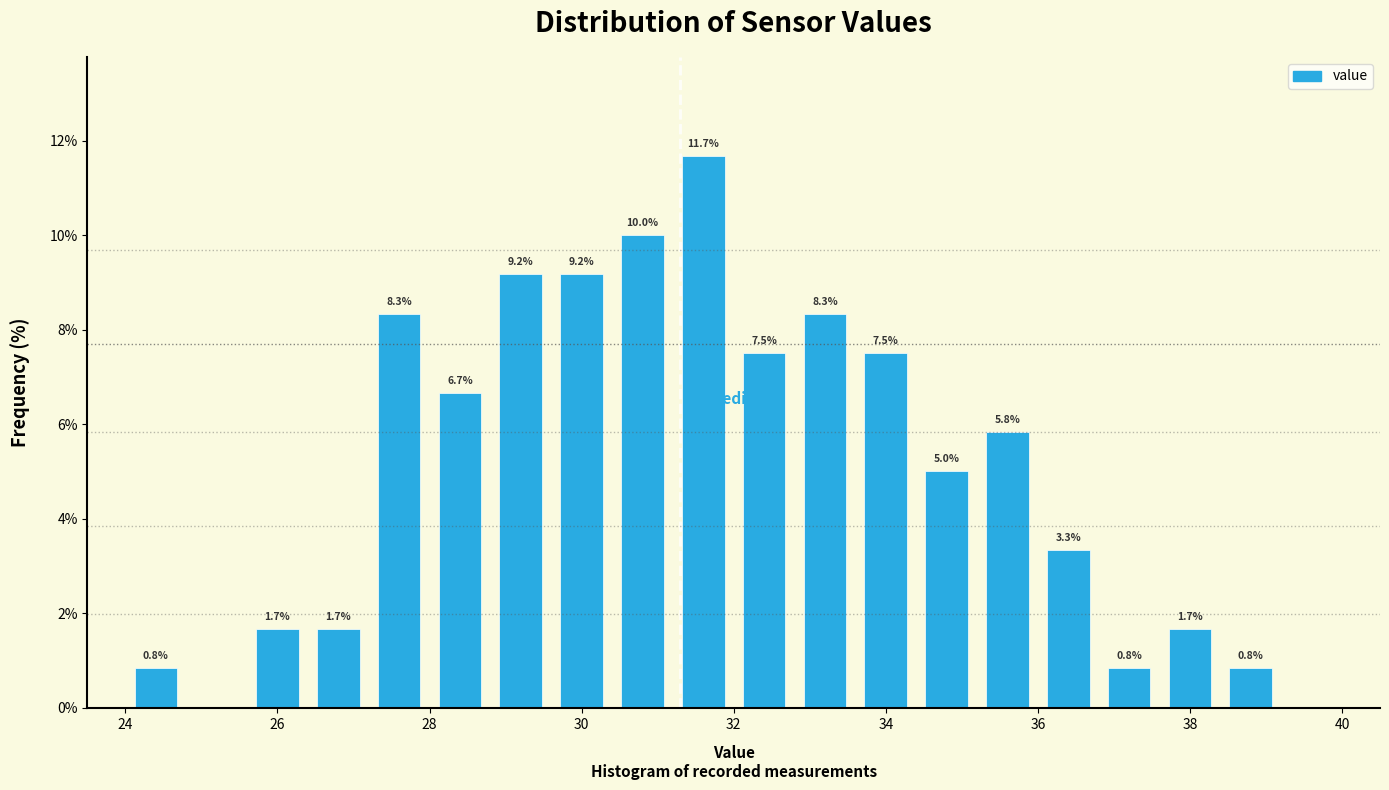

Over which range of the x-axis is the bar tallest?

31.2 to 32.0